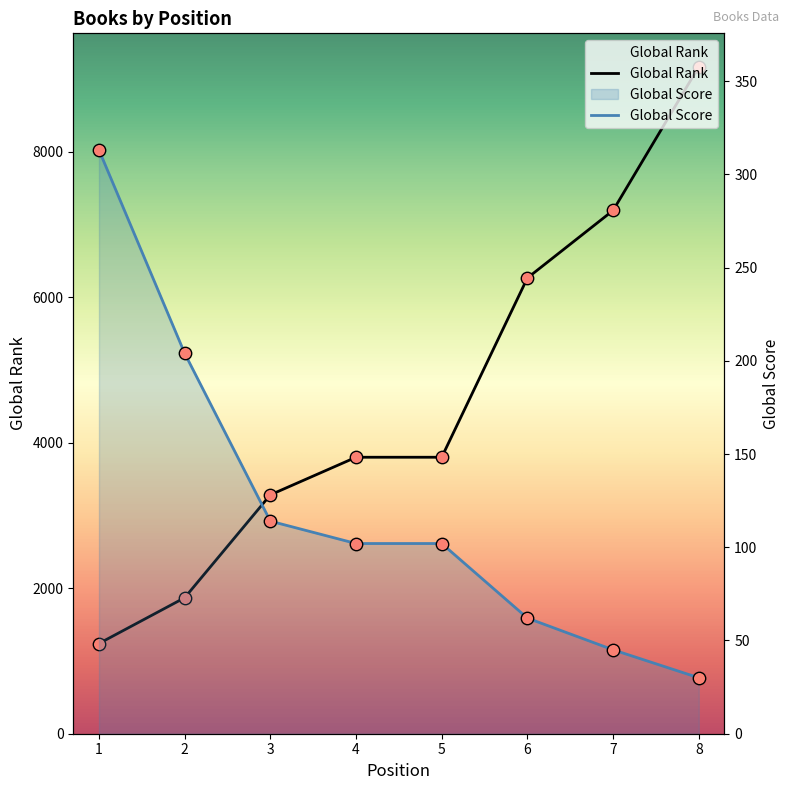

At how many categories does at least one series exceed 7698?

1